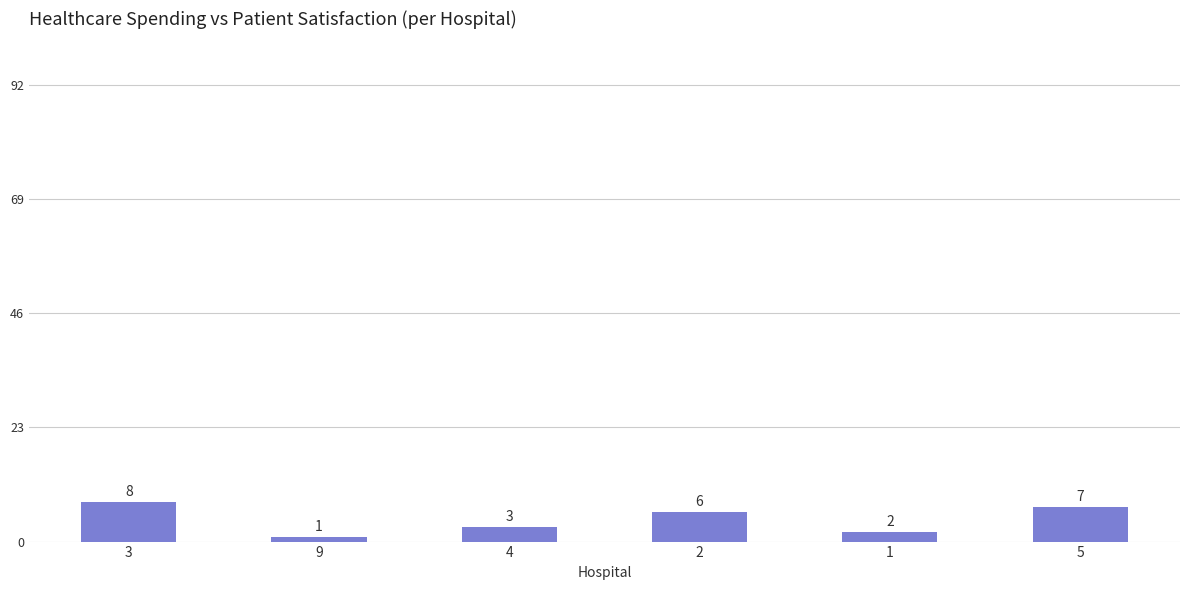

Approximately how many times larger is the value at 5 compared to 1?

3.5